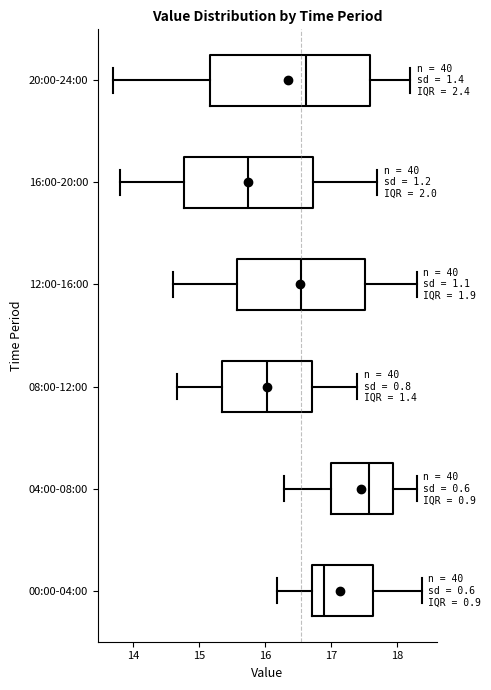

Which box is the widest, from its left edge to its right edge?

20:00-24:00